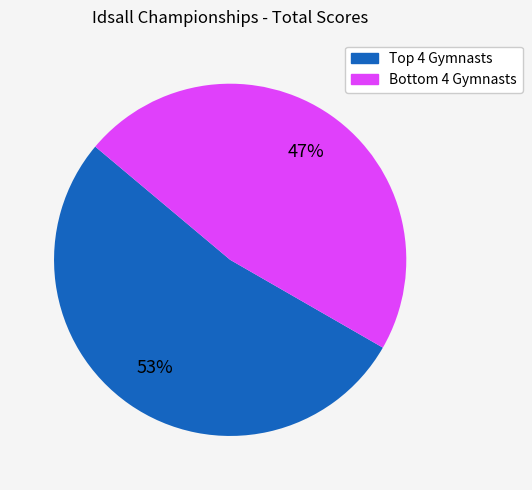

To the nearest percent, what is the average slice percentage?

50%